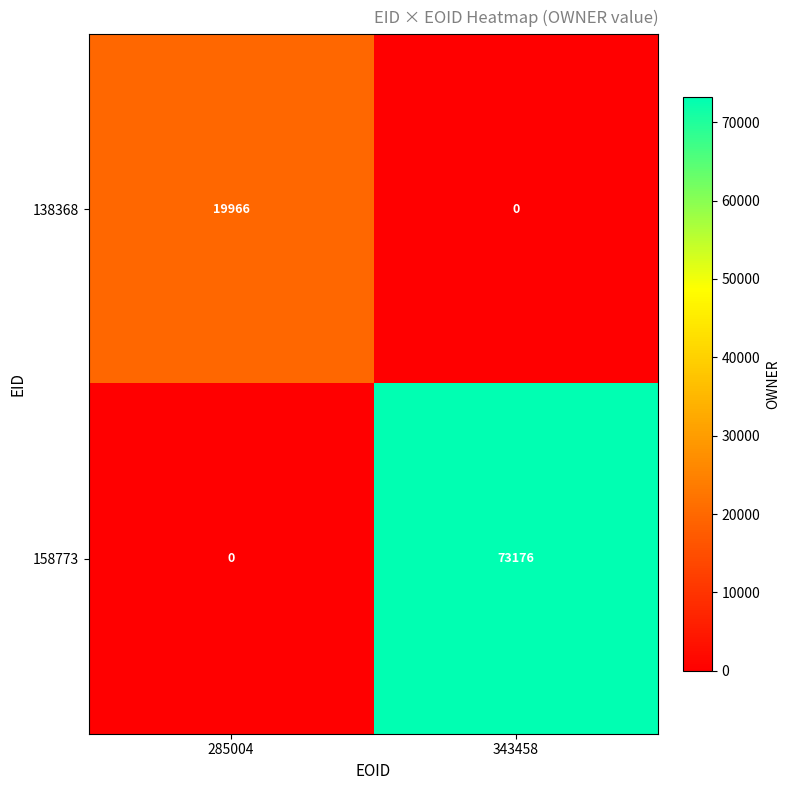

Rank the series at 285004 from highest to lowest value.

138368, 158773